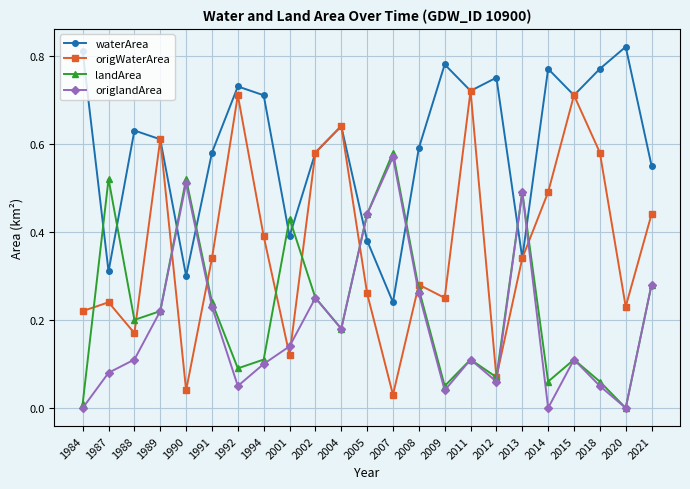

How many interior local valleys does the origWaterArea series have?

7